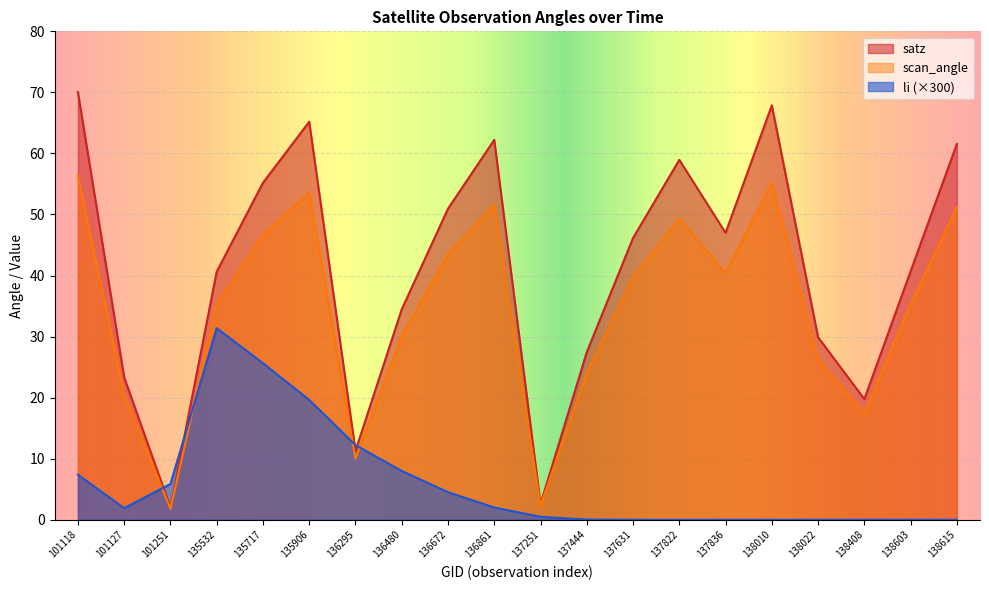

Which series changed the most between 136295 and 137251?

li (×300)